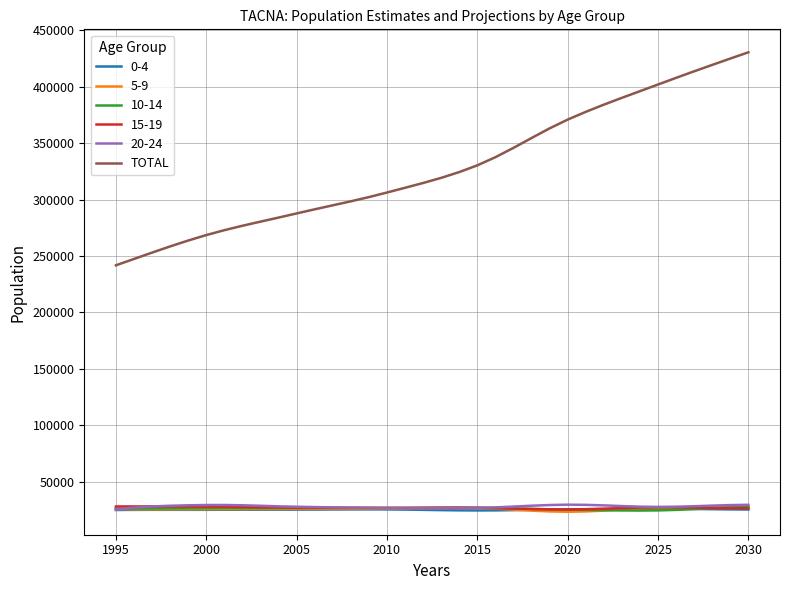

Which series has the largest total across all categories?

TOTAL